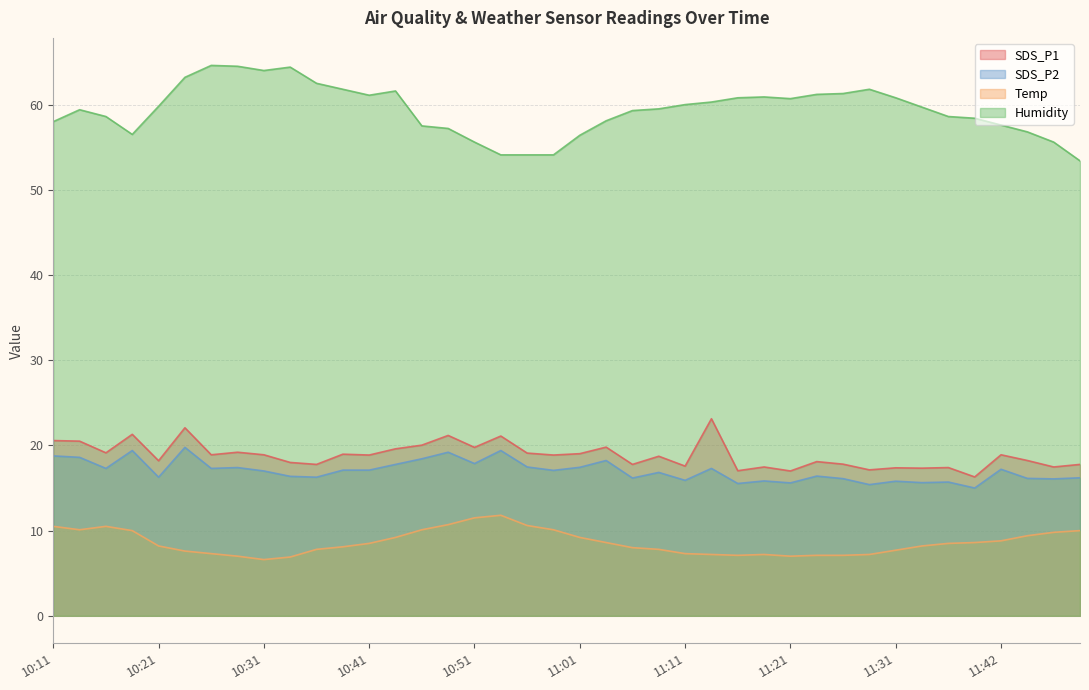

What position from the left is 10:49?

16